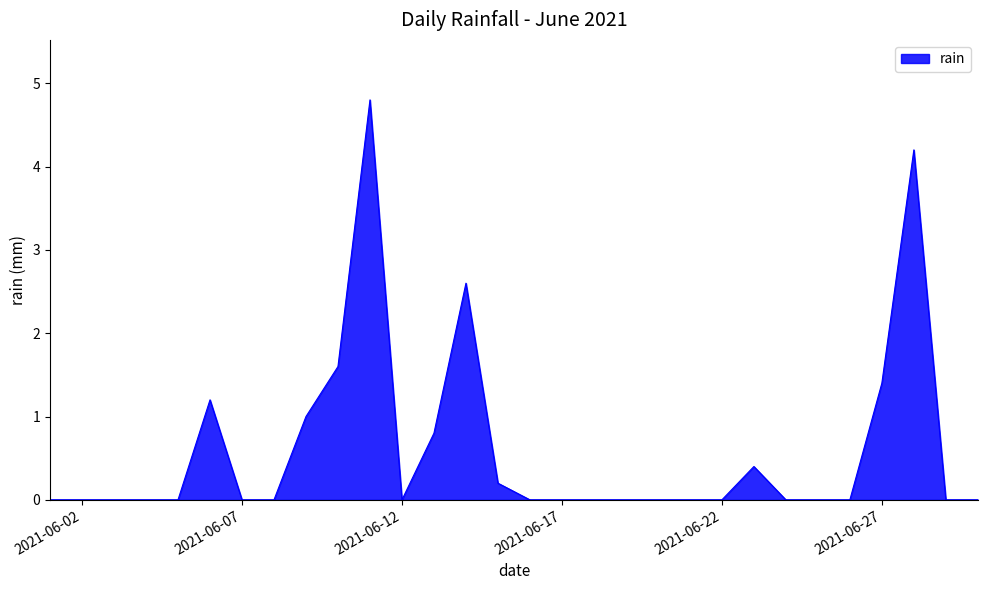

Reading right to left, extract all data points from this chart.

0.0	0.0	4.2	1.4	0.0	0.0	0.0	0.4	0.0	0.0	0.0	0.0	0.0	0.0	0.0	0.2	2.6	0.8	0.0	4.8	1.6	1.0	0.0	0.0	1.2	0.0	0.0	0.0	0.0	0.0